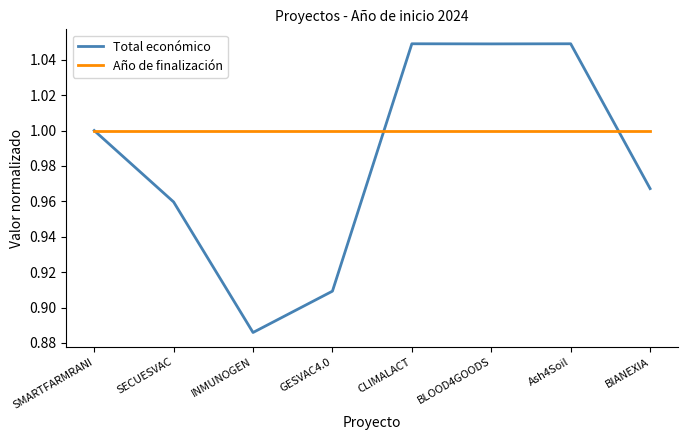

Where is Total económico nearest to the value 0?

INMUNOGEN